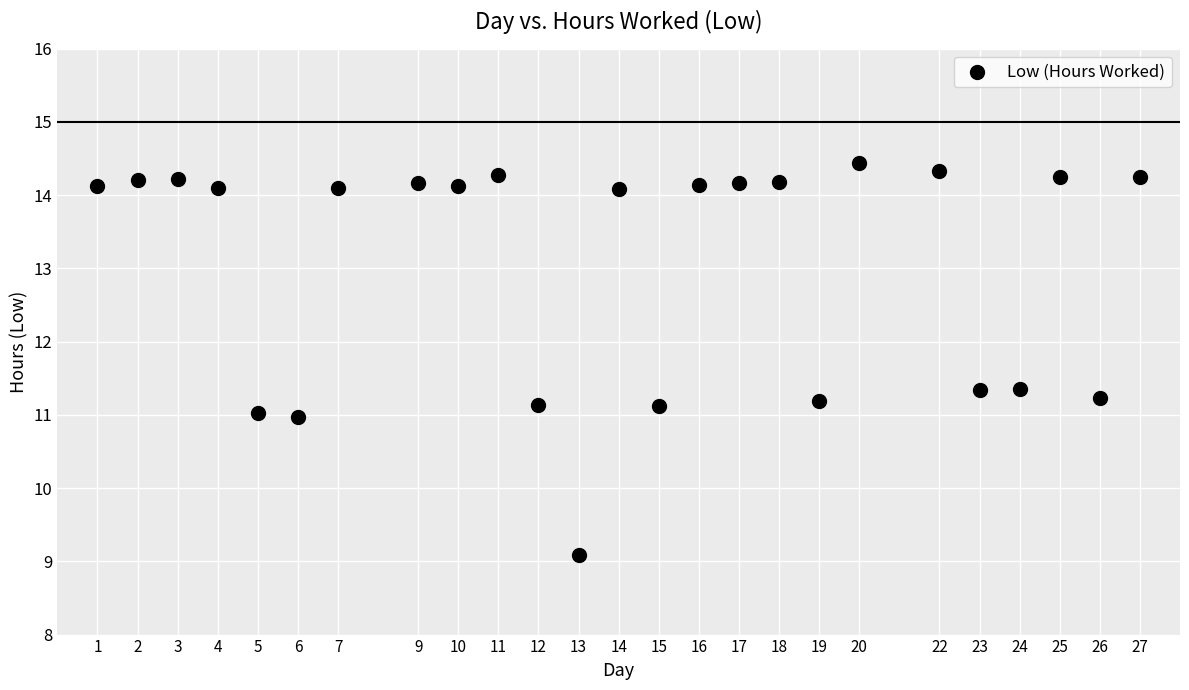

What is the range of Y values (max minus min)?

5.4